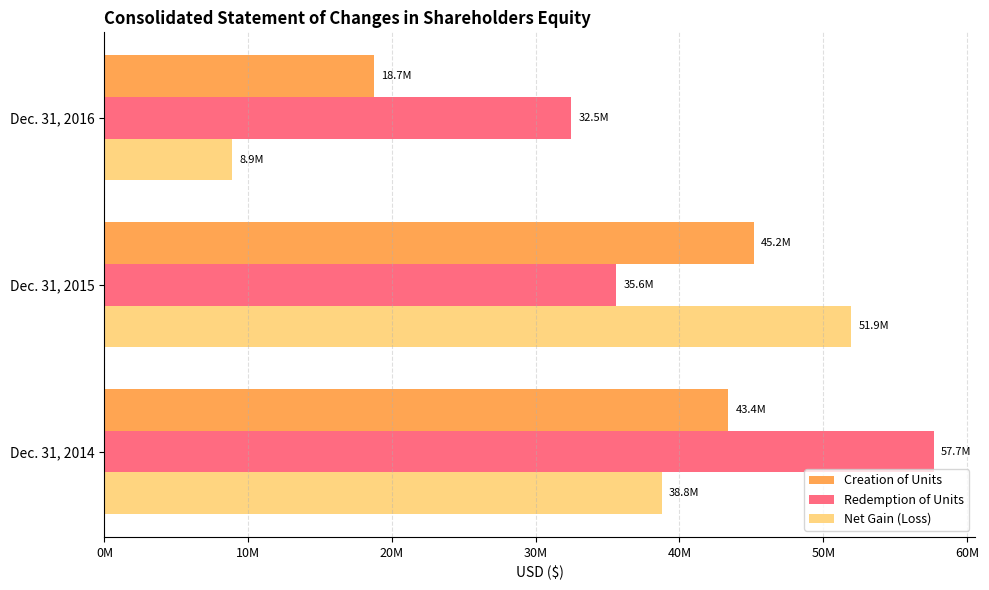

What are all the series names shown in the legend?

Creation of Units, Redemption of Units, Net Gain (Loss)